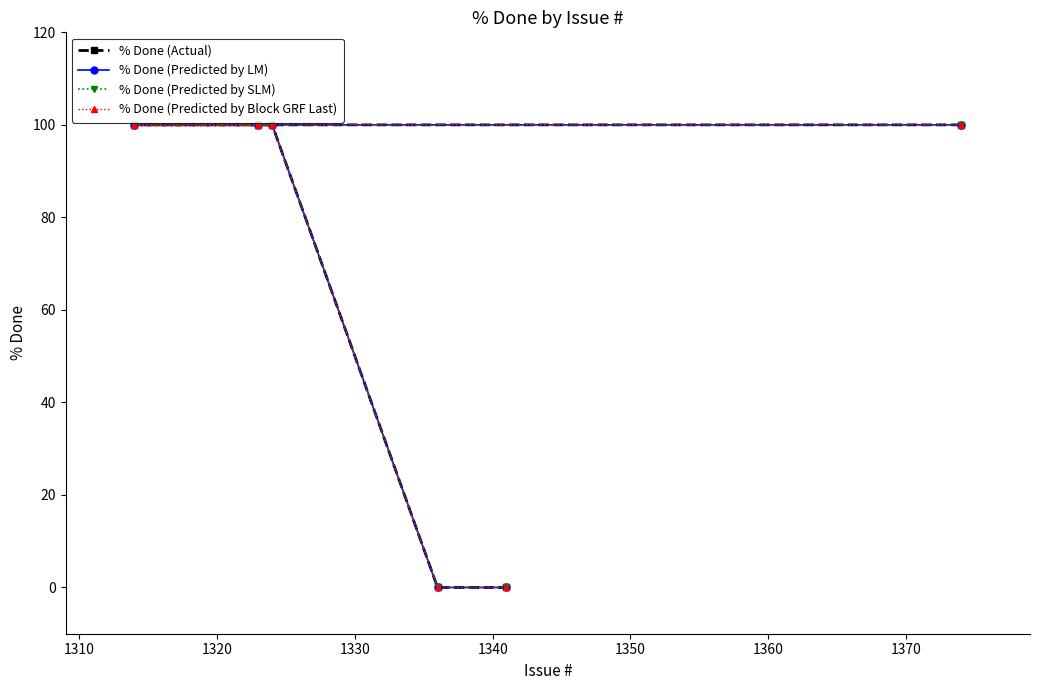

Rank the series by their maximum value, from lowest to highest.

% Done (Actual), % Done (Predicted by LM), % Done (Predicted by SLM), % Done (Predicted by Block GRF Last)